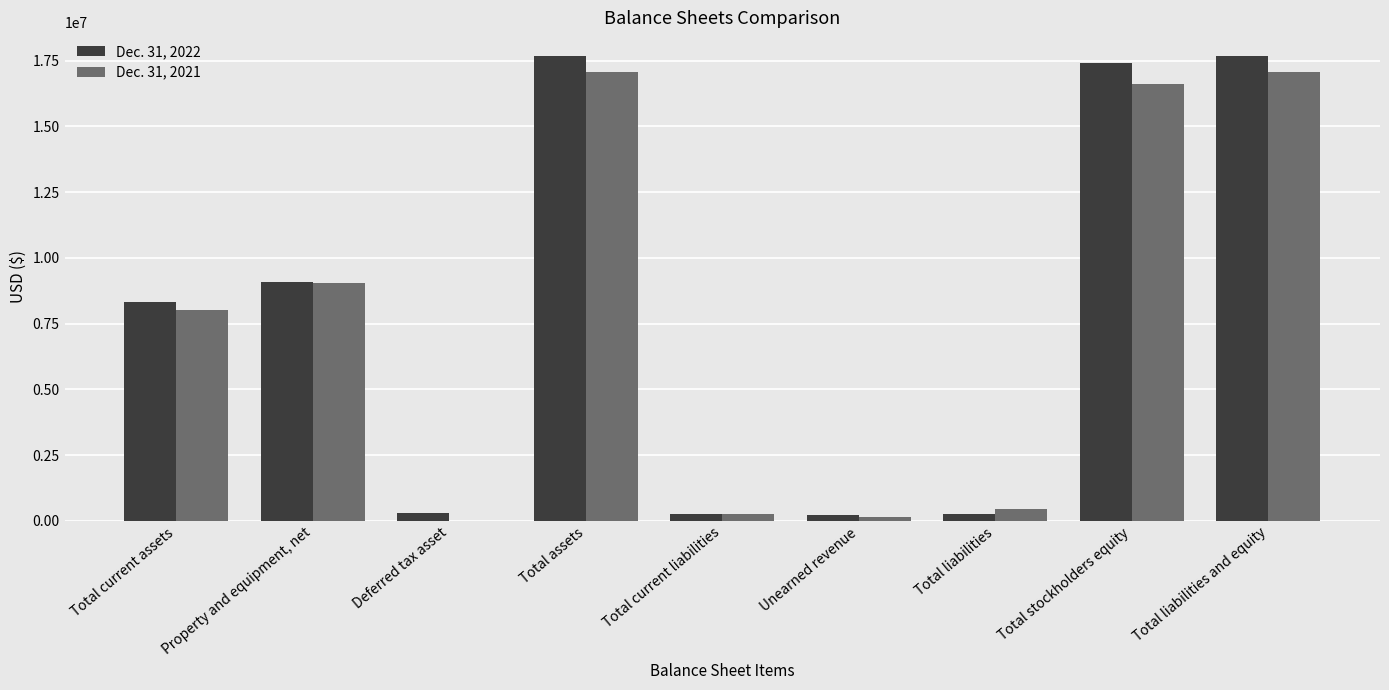

Are the bars grouped side by side (vs. stacked)?

Yes